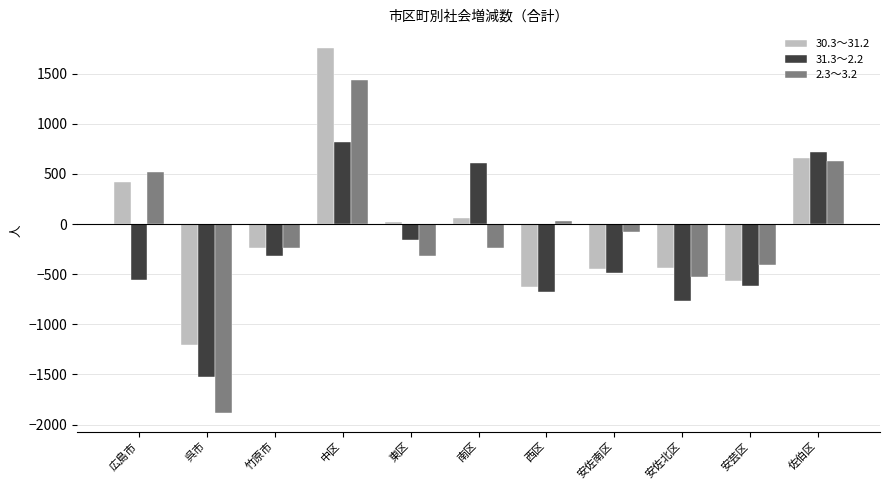

What is the minimum value for 30.3～31.2?

-1204